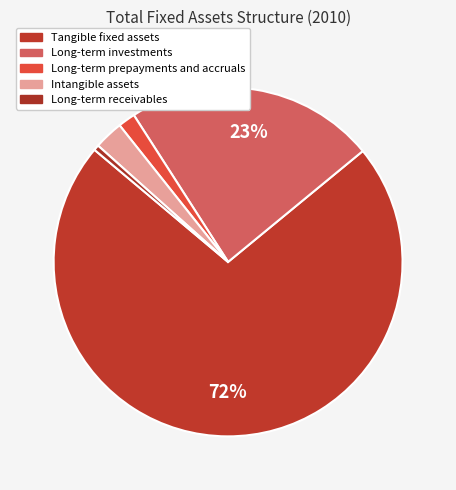

How many slices are in this pie chart?

5